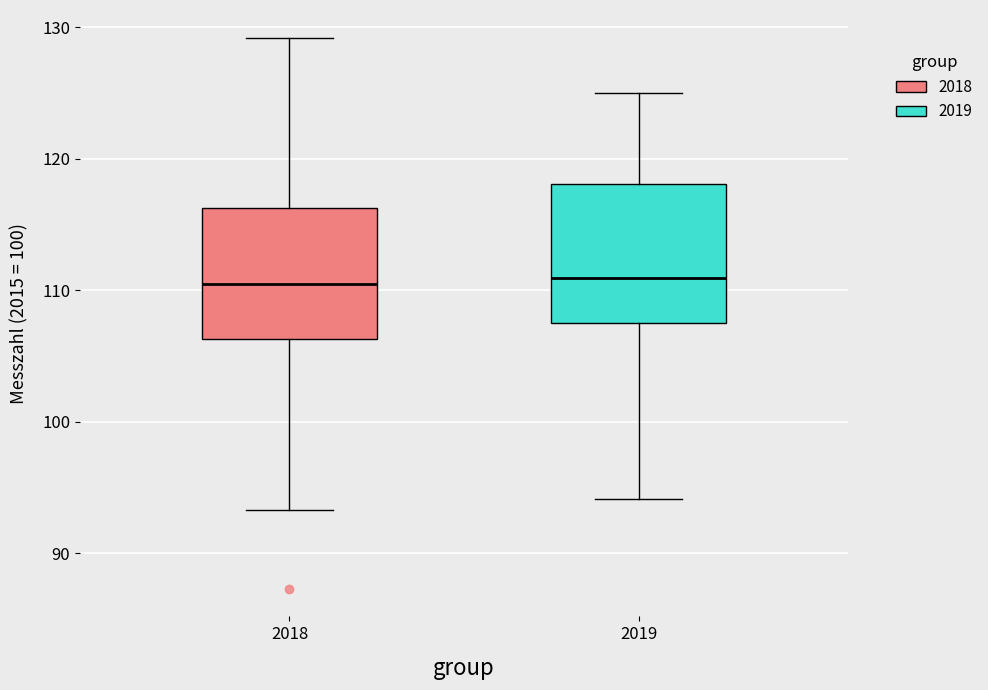

Reading left to right, read every box against the y-axis: the position of its median line, the range the box covers, and the ends of its whiskers. The values are not printed on the chart, so give them approximately, as read against the axis.

2018: median 110, box 106 to 116, whiskers 93 to 129
2019: median 111, box 108 to 118, whiskers 94 to 125